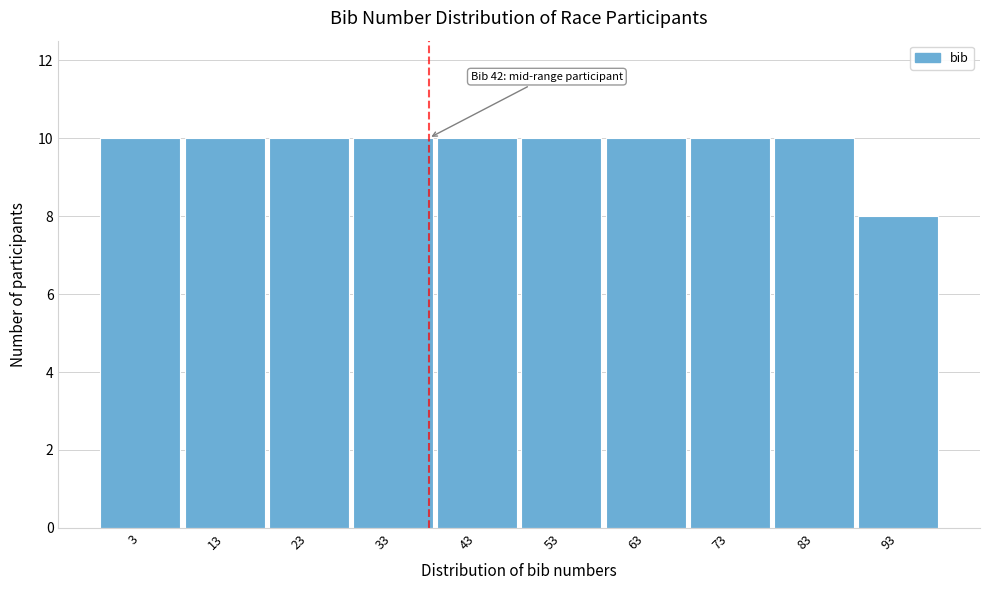

Reading left to right, extract all data points from this chart.

3=10	13=10	23=10	33=10	43=10	53=10	63=10	73=10	83=10	93=8